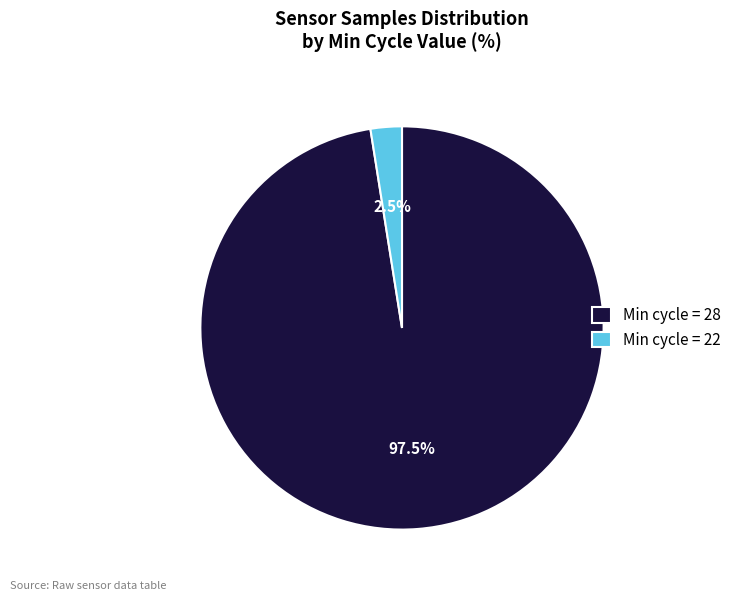

Between Min cycle = 28 and Min cycle = 22, which is larger?

Min cycle = 28